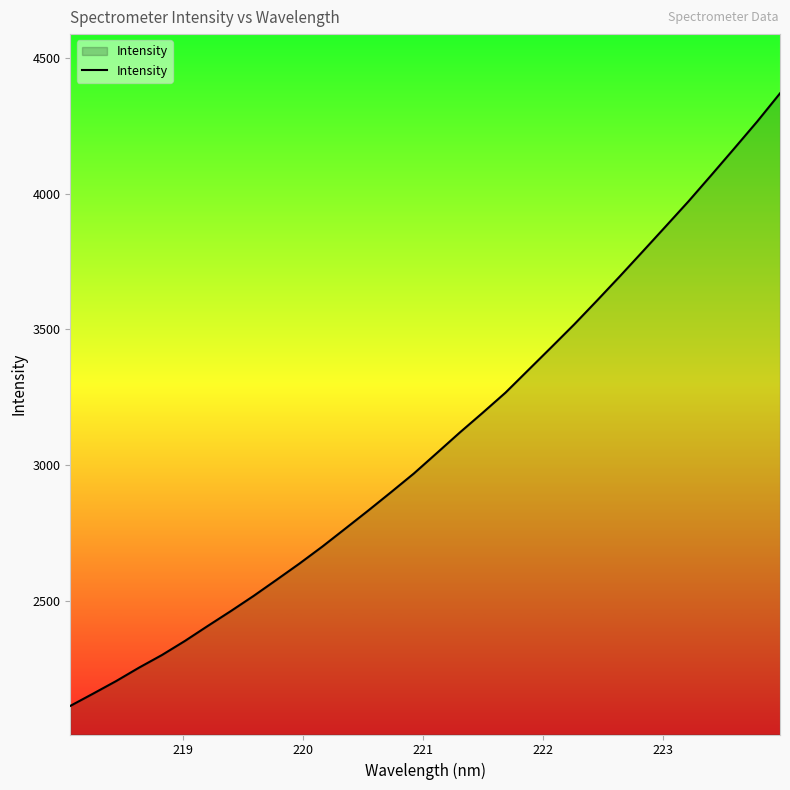

What is the maximum value shown in the chart?

4370.9